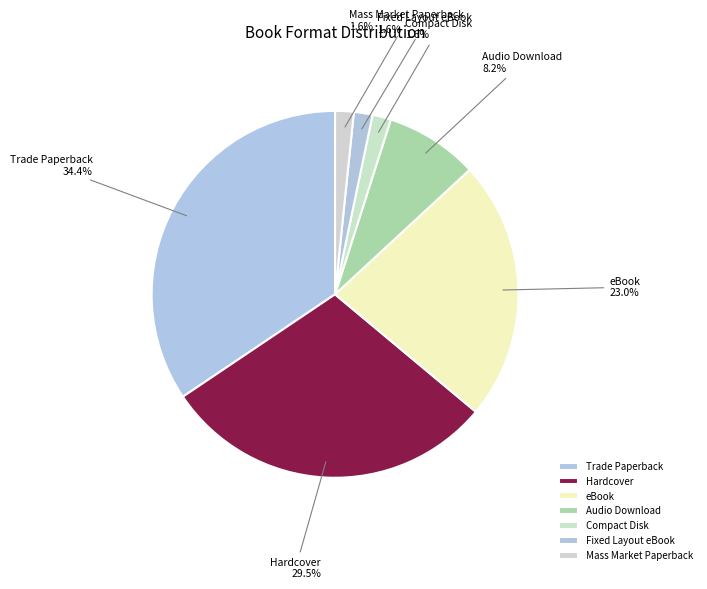

Which slice is the largest?

Trade Paperback